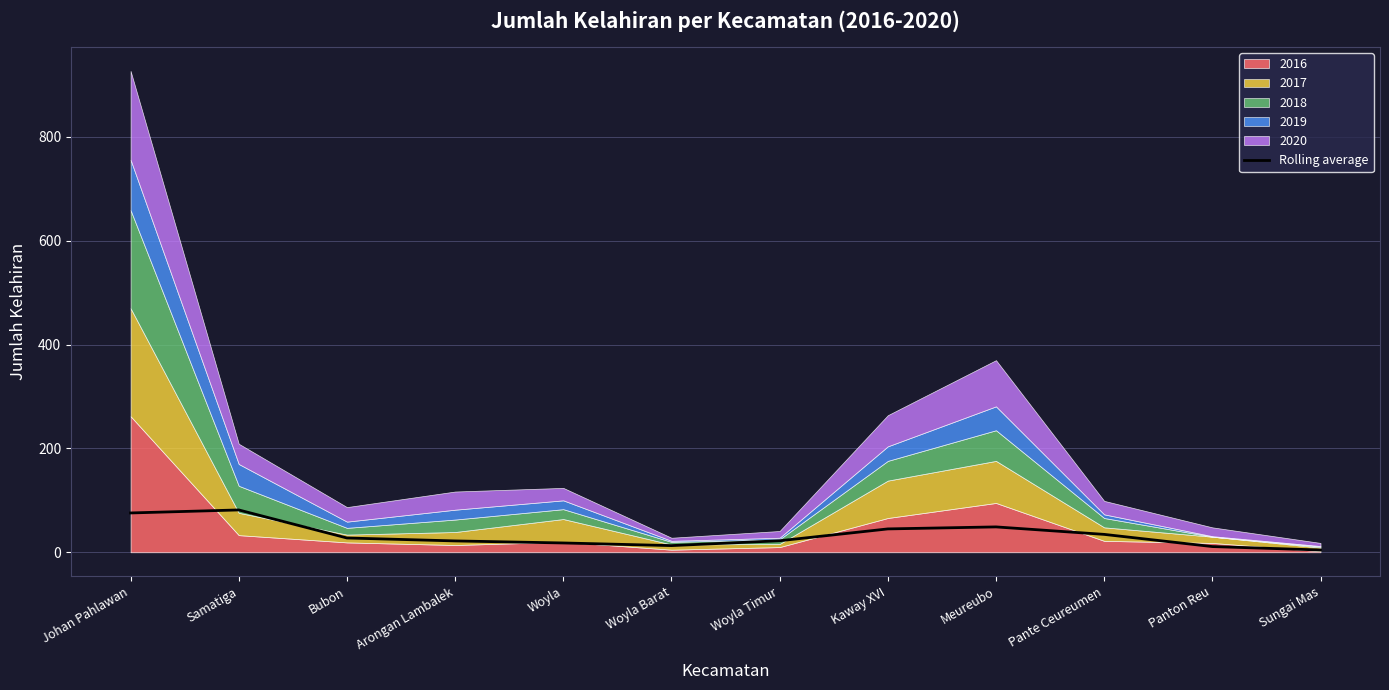

What is the approximate value of Rolling average at Bubon?

27.5